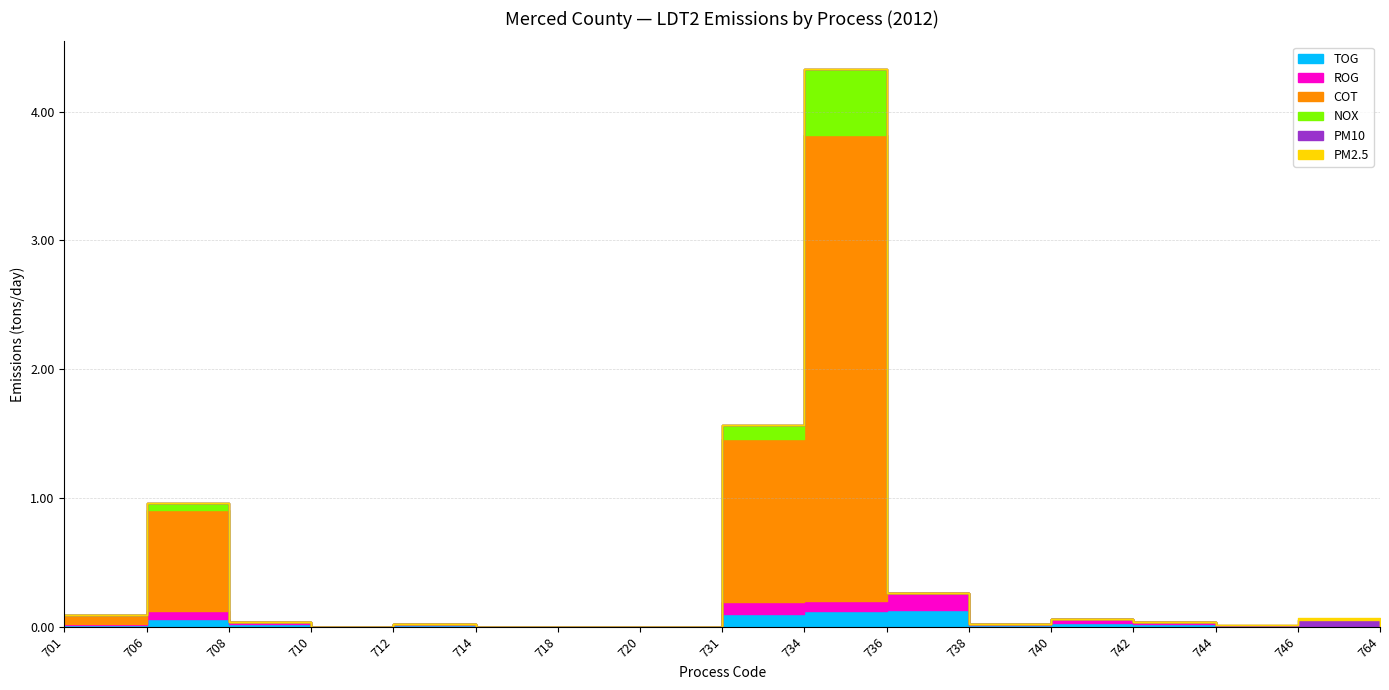

Reading right to left, what are all the values shown in this chart?

TOG: 0.0	0.0	0.0	0.0	0.0	0.0	0.1	0.1	0.1	0.0	0.0	0.0	0.0	0.0	0.0	0.1	0.0
ROG: 0.0	0.0	0.0	0.0	0.0	0.0	0.1	0.1	0.1	0.0	0.0	0.0	0.0	0.0	0.0	0.1	0.0
COT: 0.0	0.0	0.0	0.0	0.0	0.0	0.0	3.6	1.3	0.0	0.0	0.0	0.0	0.0	0.0	0.8	0.1
NOX: 0.0	0.0	0.0	0.0	0.0	0.0	0.0	0.5	0.1	0.0	0.0	0.0	0.0	0.0	0.0	0.1	0.0
PM10: 0.0	0.1	0.0	0.0	0.0	0.0	0.0	0.0	0.0	0.0	0.0	0.0	0.0	0.0	0.0	0.0	0.0
PM2.5: 0.0	0.0	0.0	0.0	0.0	0.0	0.0	0.0	0.0	0.0	0.0	0.0	0.0	0.0	0.0	0.0	0.0